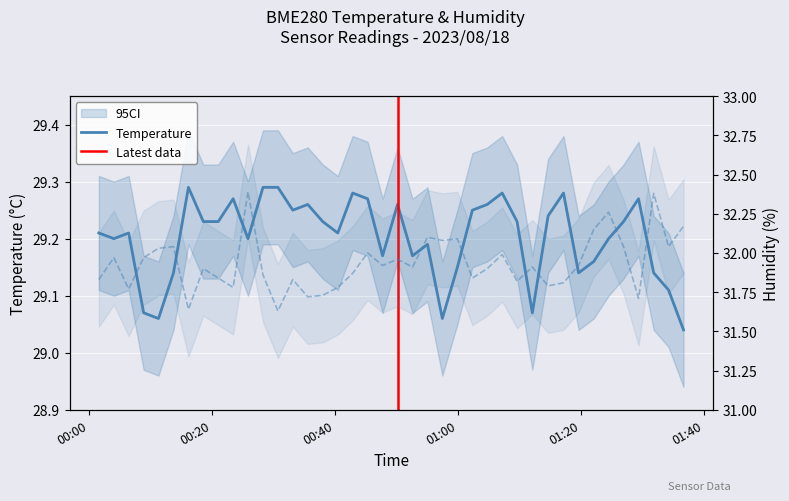

True or false: BME280_temperature and BME280_humidity intersect in this chart.

False